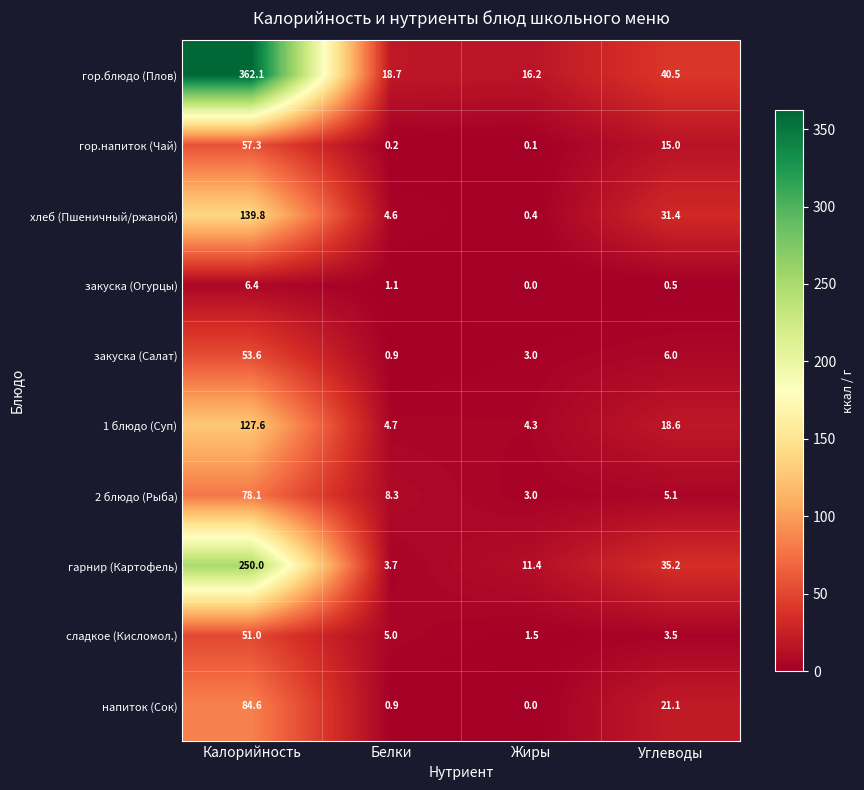

Which series has the largest range (max minus min)?

гор.блюдо (Плов)